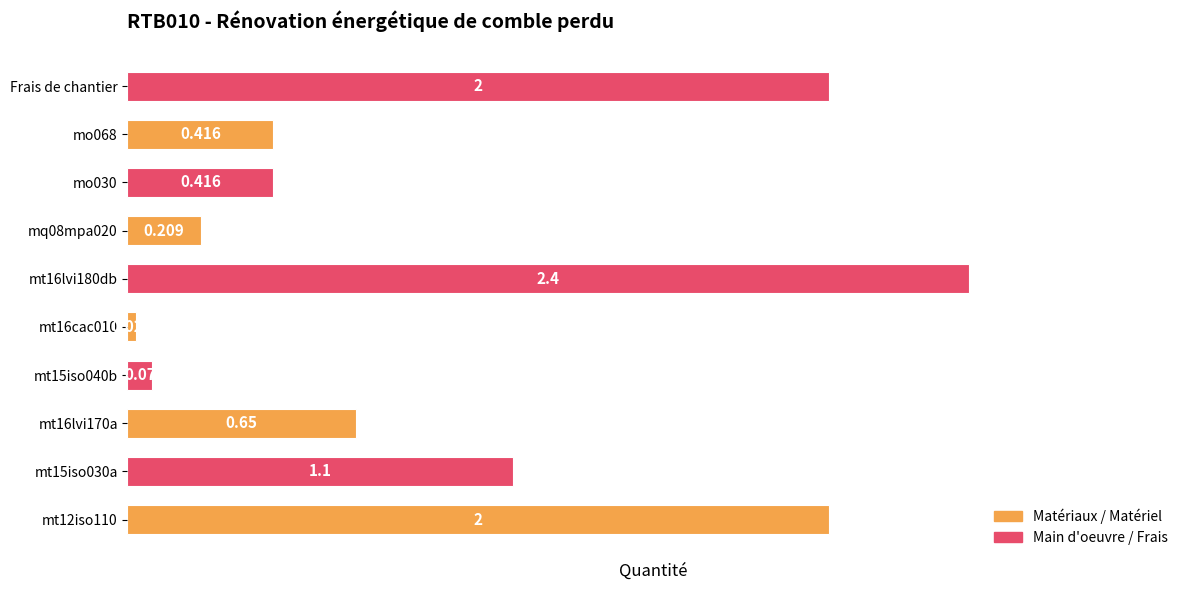

The chart shows a value of 2.0 at mt12iso110. True or false?

True